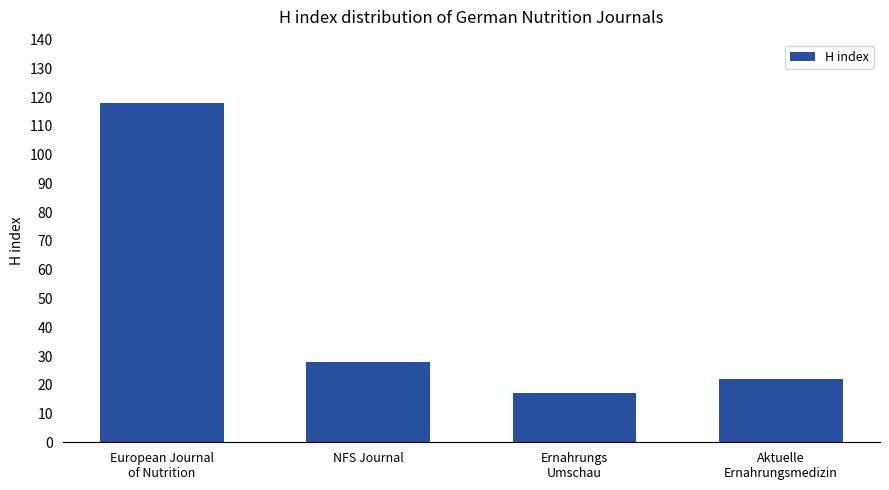

Where is the data nearest to the value 67?

NFS Journal